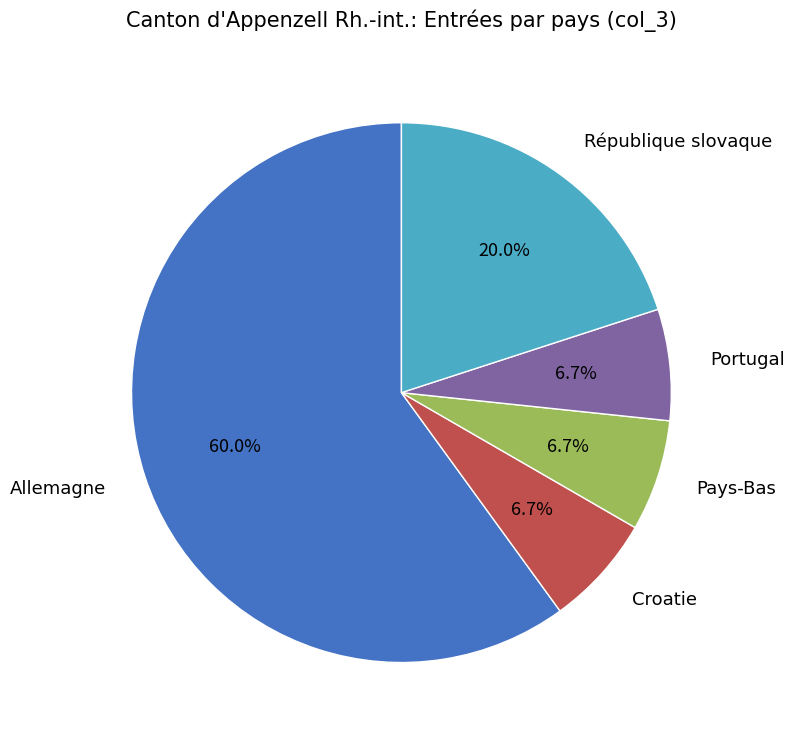

Which slice is the largest?

Allemagne